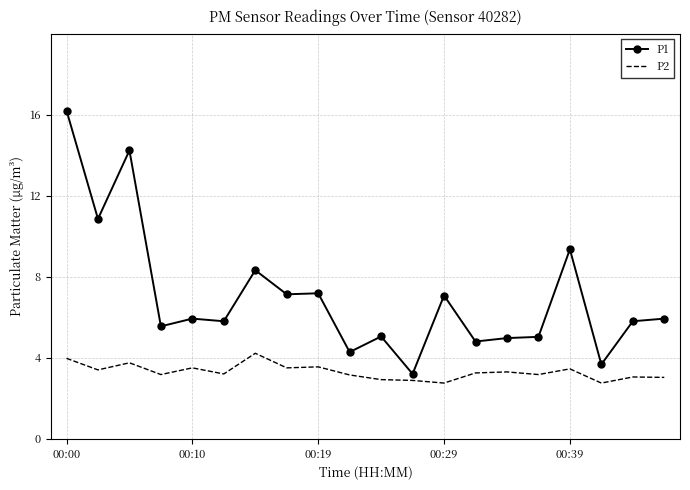

What is the minimum value for P2?

2.8